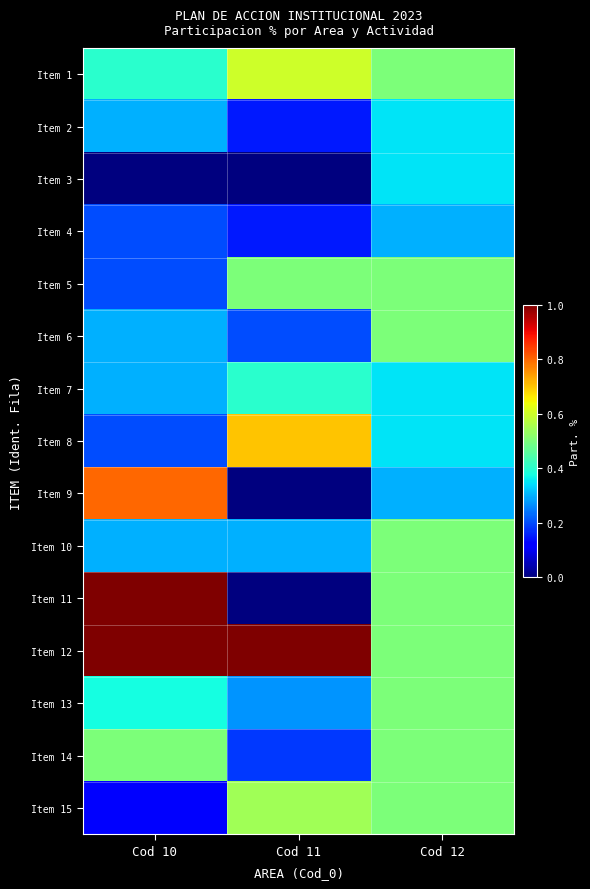

Which series has the widest spread of values?

Item 11